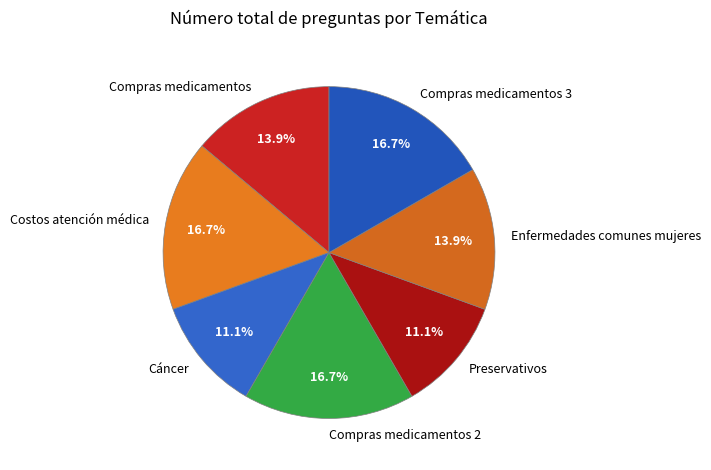

Do Enfermedades comunes mujeres and Compras medicamentos 2 together represent more than half of the pie?

No